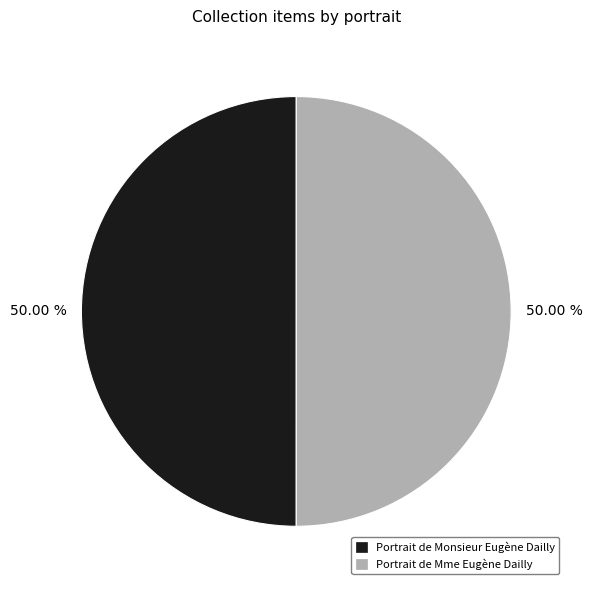

Is it true that Portrait de Mme Eugène Dailly is 50% of the pie?

True